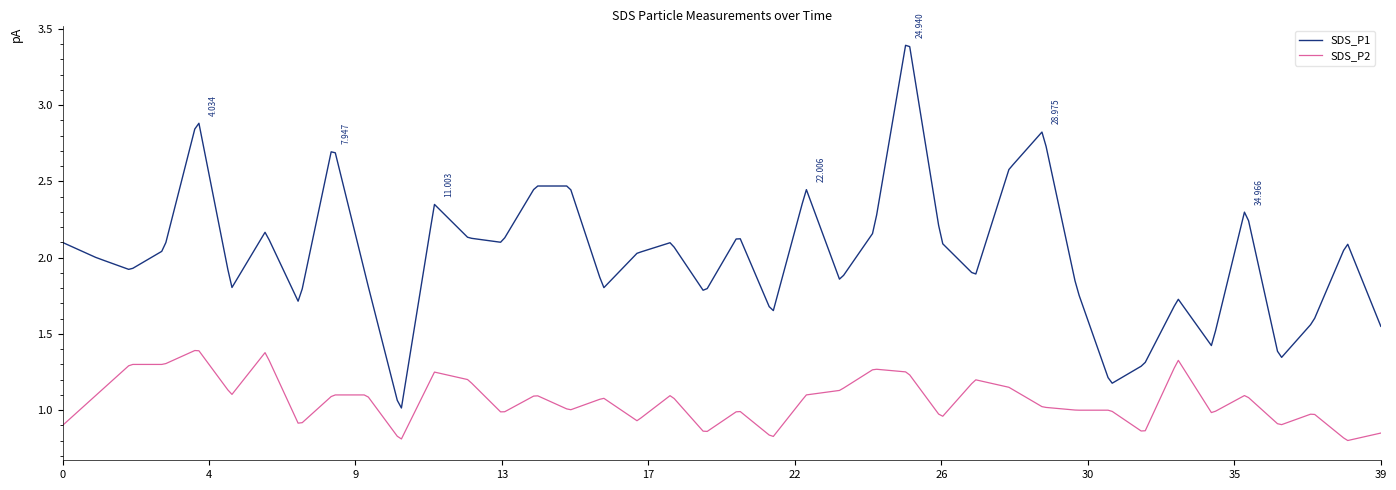

True or false: SDS_P2 and SDS_P1 intersect in this chart.

False